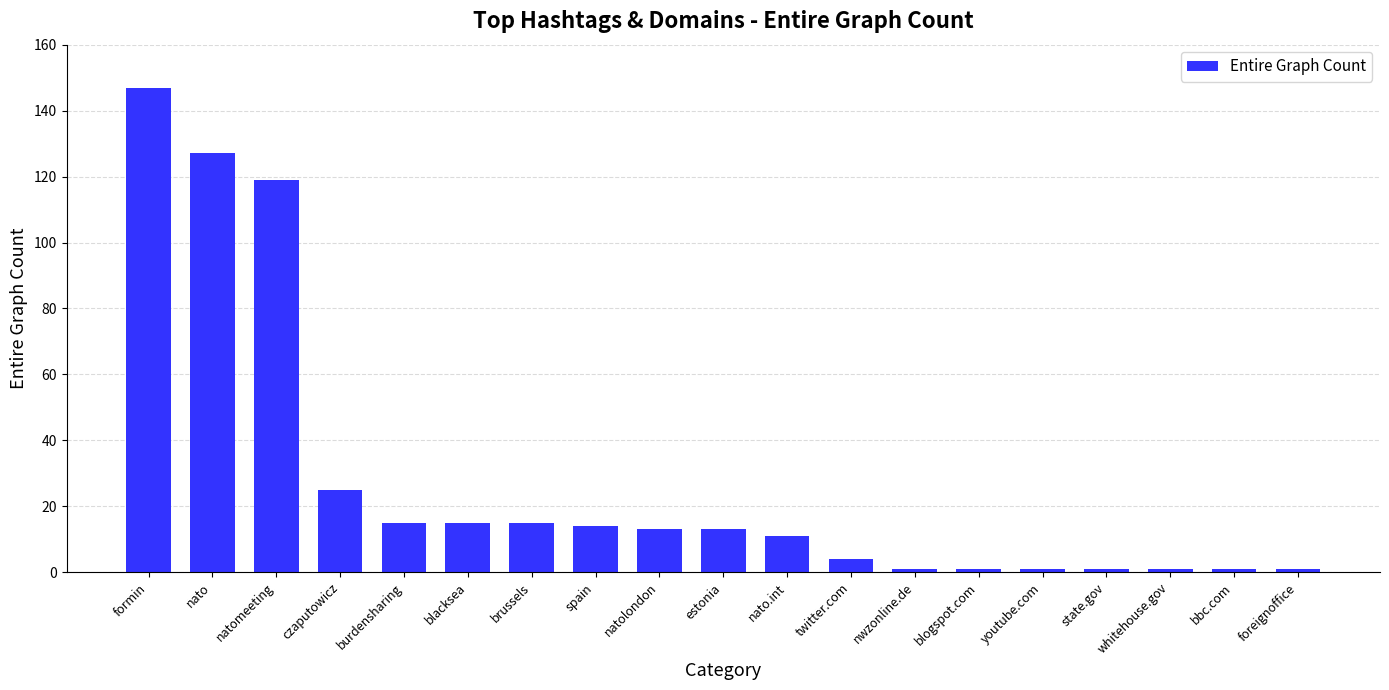

How many values are below 13?

9